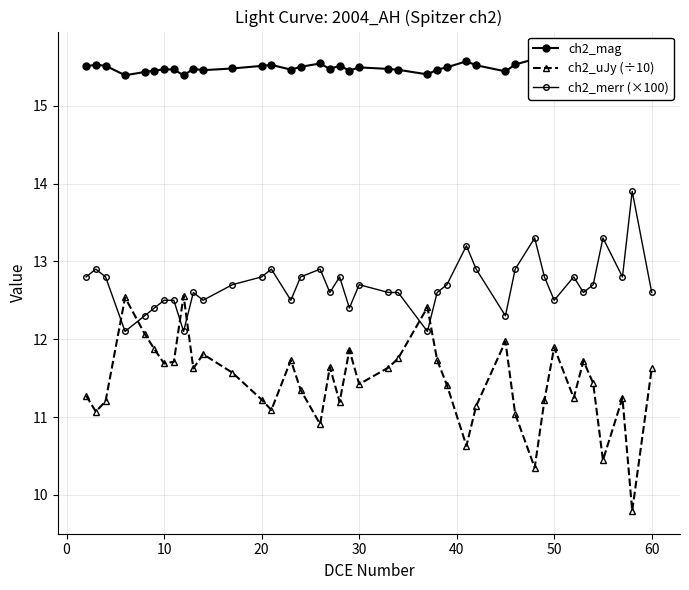

What is the average value of the ch2_merr (×100) series?

12.7